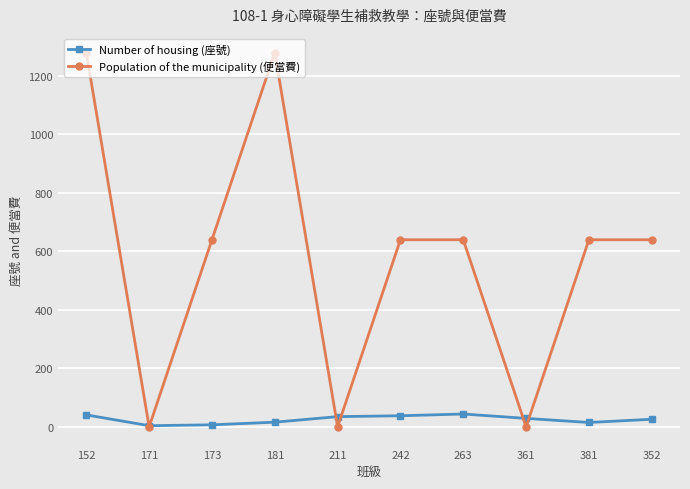

What is the difference between the maximum and minimum values in the Number of housing (座號) series?

40